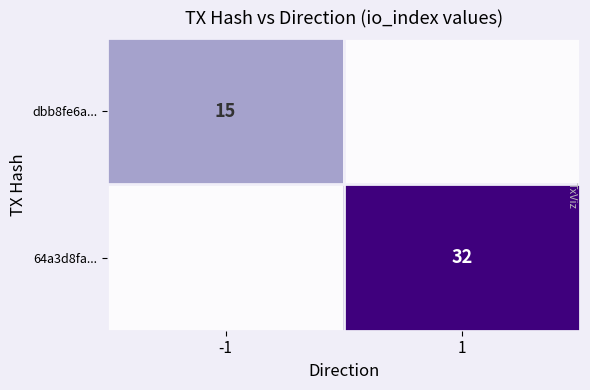

The value of 64a3d8fa... at 1 is 8. True or false?

False